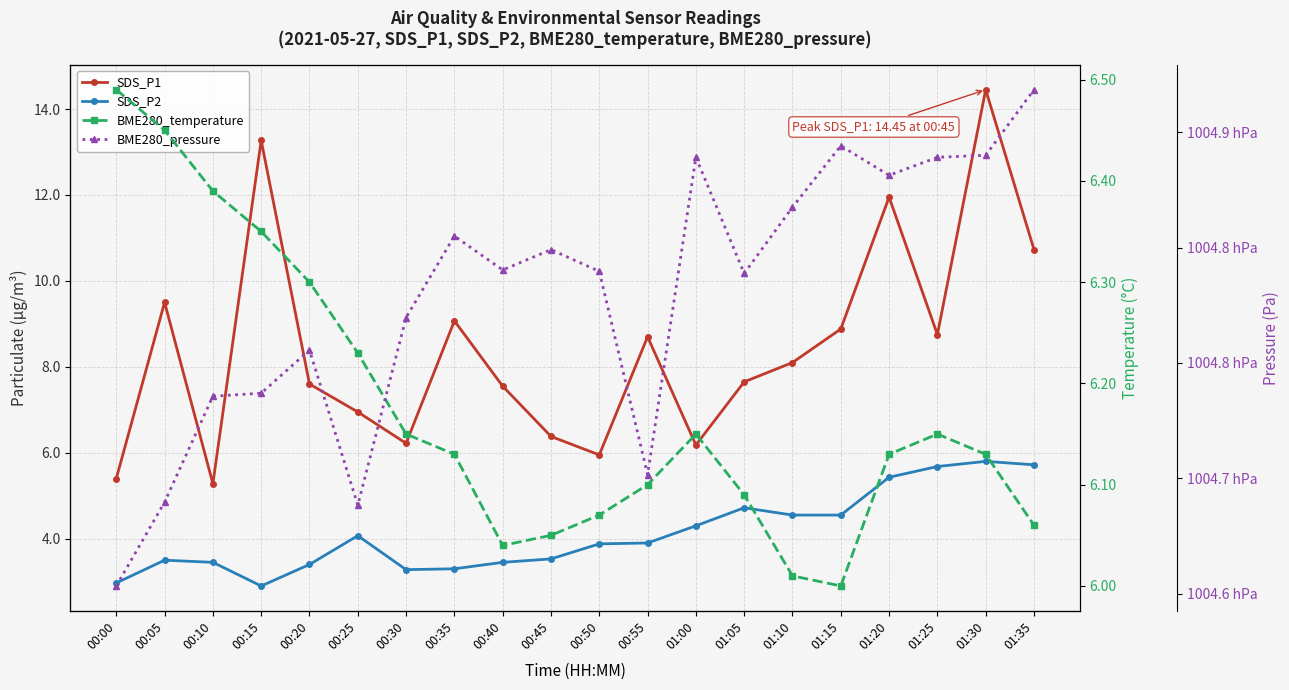

How many lines are shown in the chart?

4